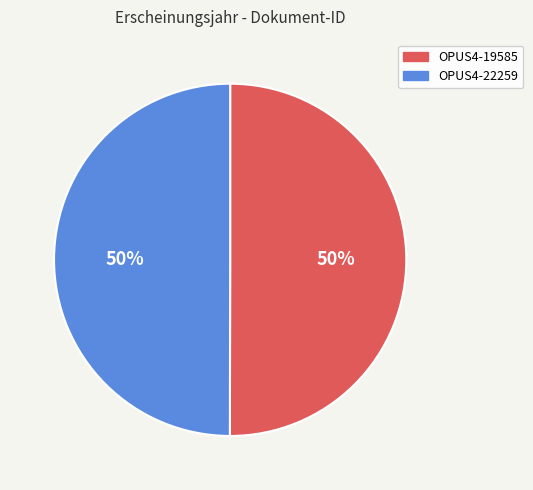

Approximately how many times larger is the value at OPUS4-19585 compared to OPUS4-22259?

1.0